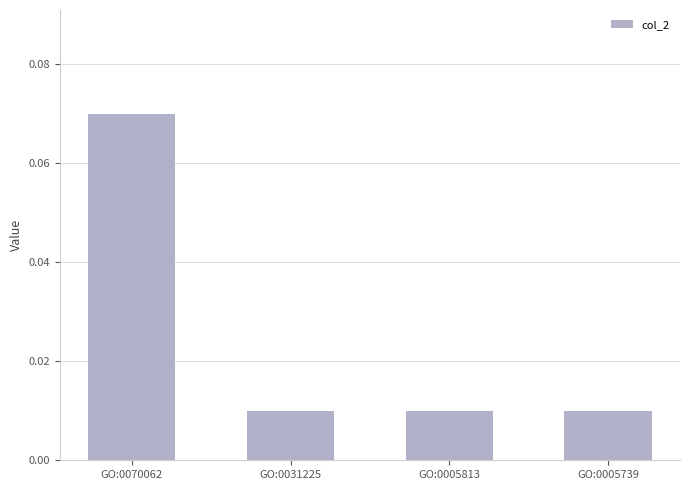

How many data points does each series have?

4